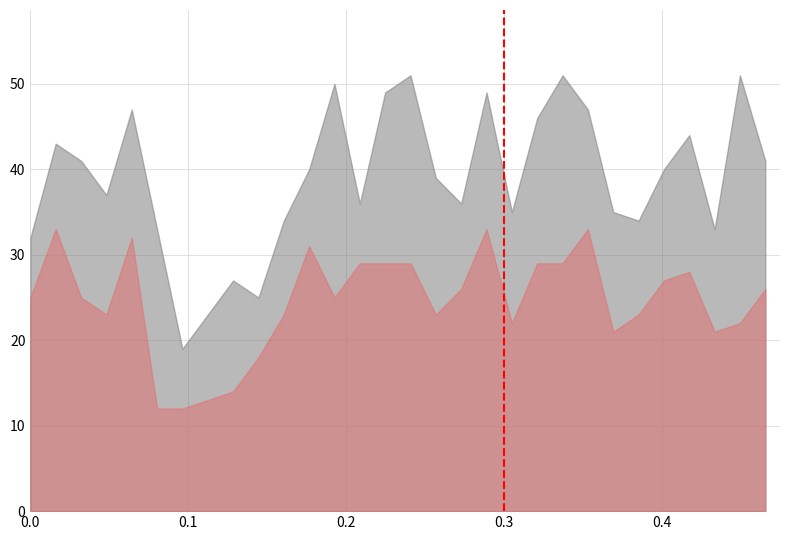

The value of Total Non-residential (Total) at 2002-08 is 16. True or false?

False